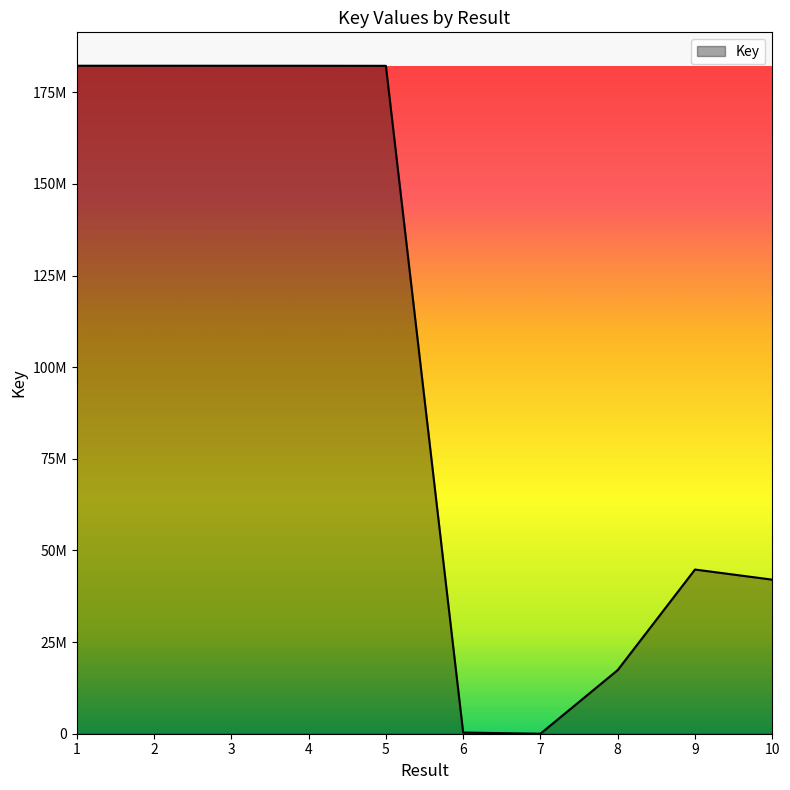

Does the chart display data point markers on the line(s)?

No